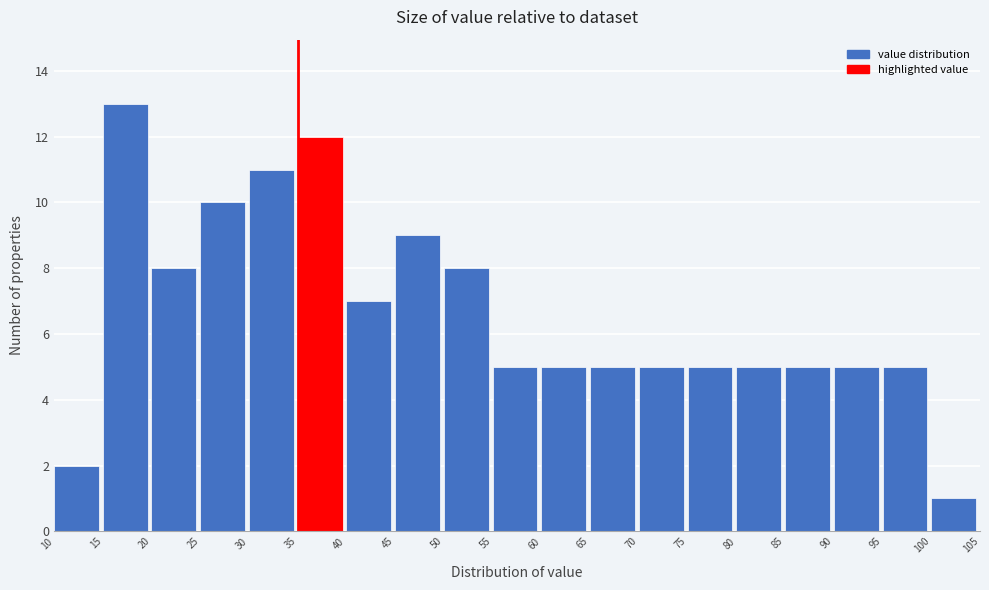

Reading left to right, list every bar in this chart as the range it spans on the x-axis followed by its height. The values are not printed on the chart, so give them approximately, as read against the axis.

10 to 15: 2
15 to 20: 13
20 to 25: 8
25 to 30: 10
30 to 35: 11
35 to 40: 12
40 to 45: 7
45 to 50: 9
50 to 55: 8
55 to 60: 5
60 to 65: 5
65 to 70: 5
70 to 75: 5
75 to 80: 5
80 to 85: 5
85 to 90: 5
90 to 95: 5
95 to 100: 5
100 to 105: 1